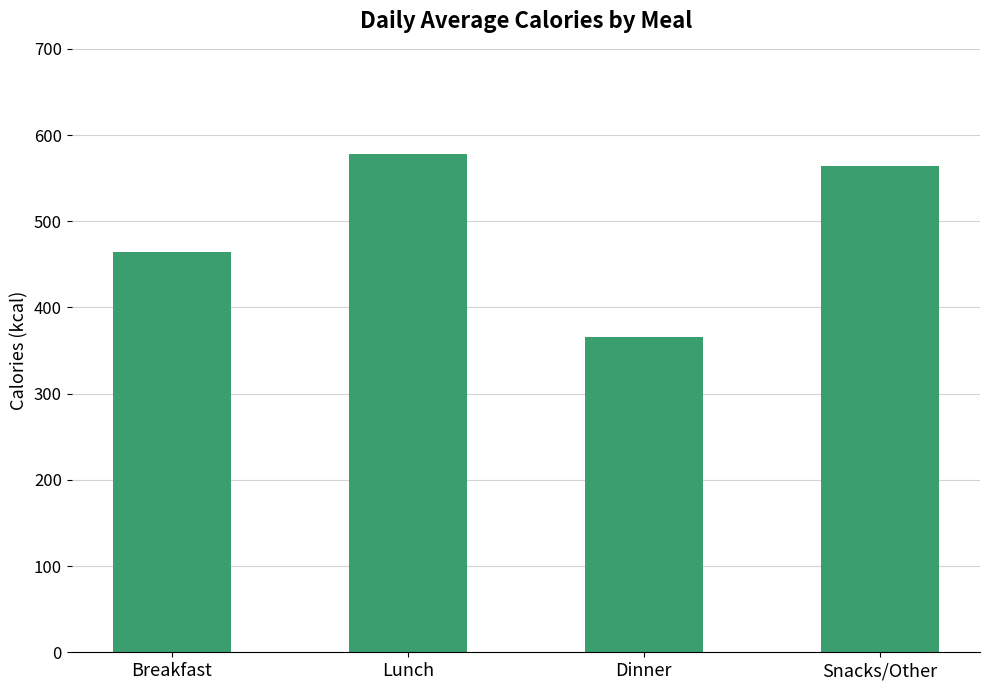

Between Snacks/Other and Breakfast, which is larger?

Snacks/Other